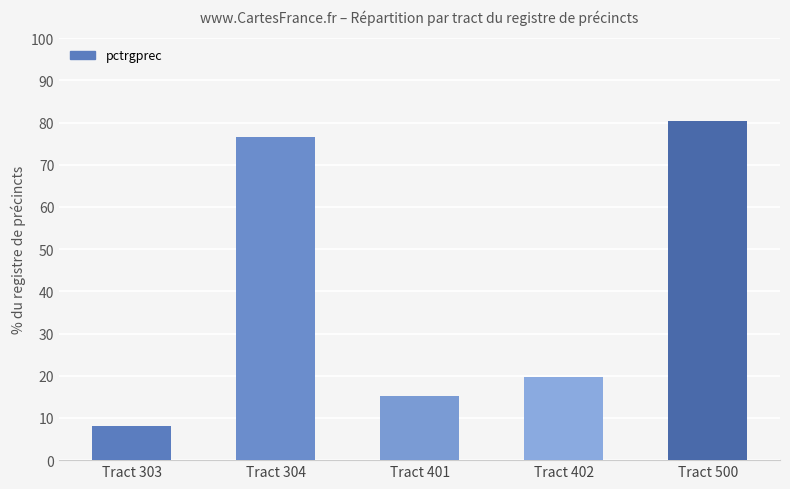

Between Tract 500 and Tract 304, which is larger?

Tract 500